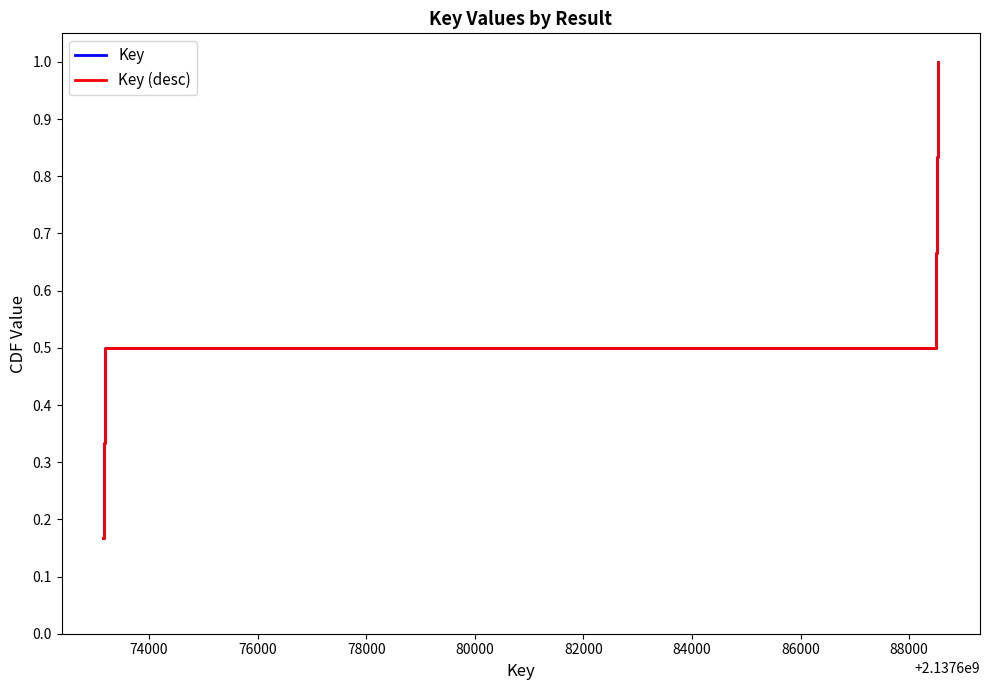

Is this an area chart (filled region under the line)?

No